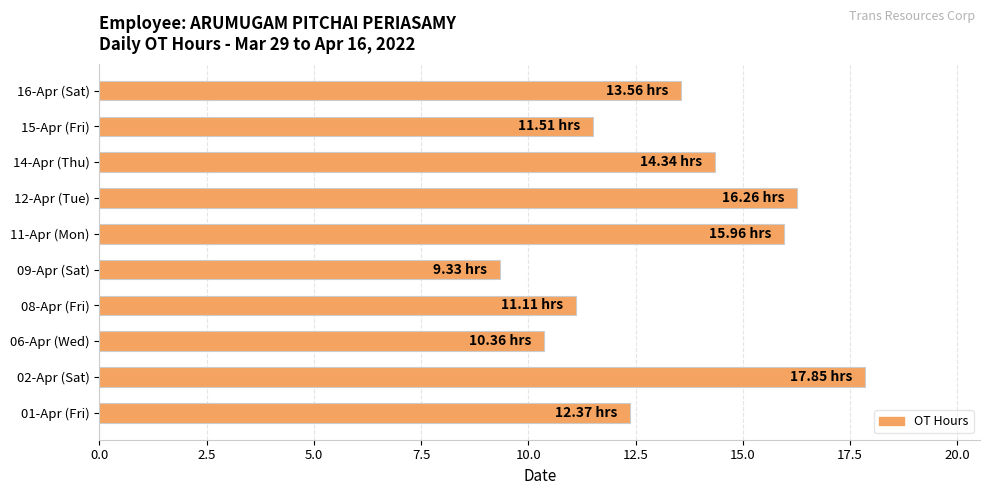

Rank the categories by value from lowest to highest.

09-Apr (Sat), 06-Apr (Wed), 08-Apr (Fri), 15-Apr (Fri), 01-Apr (Fri), 16-Apr (Sat), 14-Apr (Thu), 11-Apr (Mon), 12-Apr (Tue), 02-Apr (Sat)